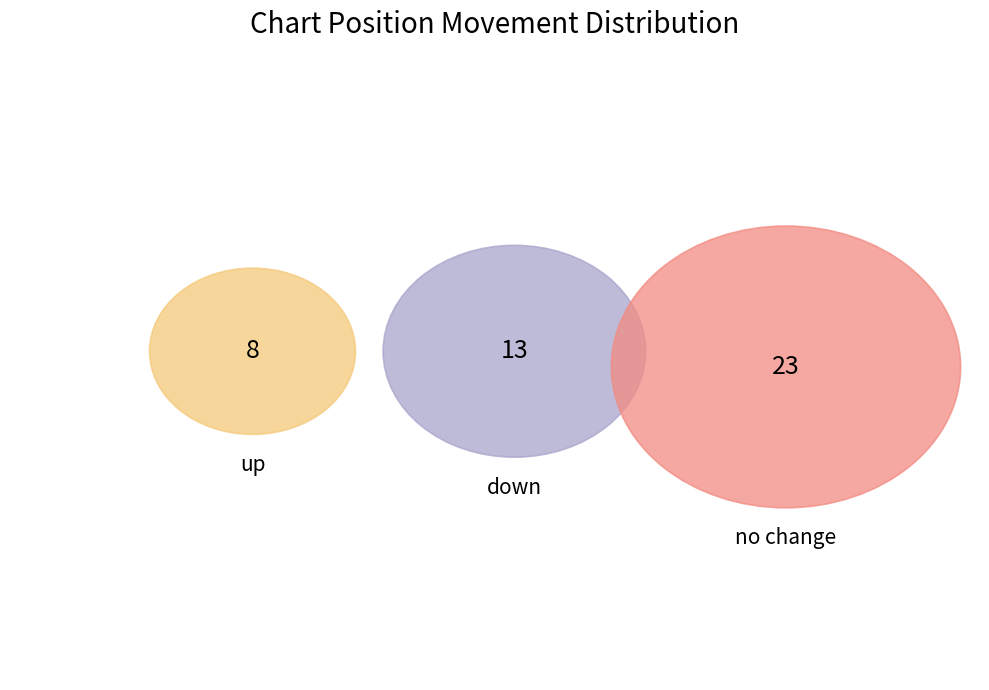

What is the change in value from down to -?

+10